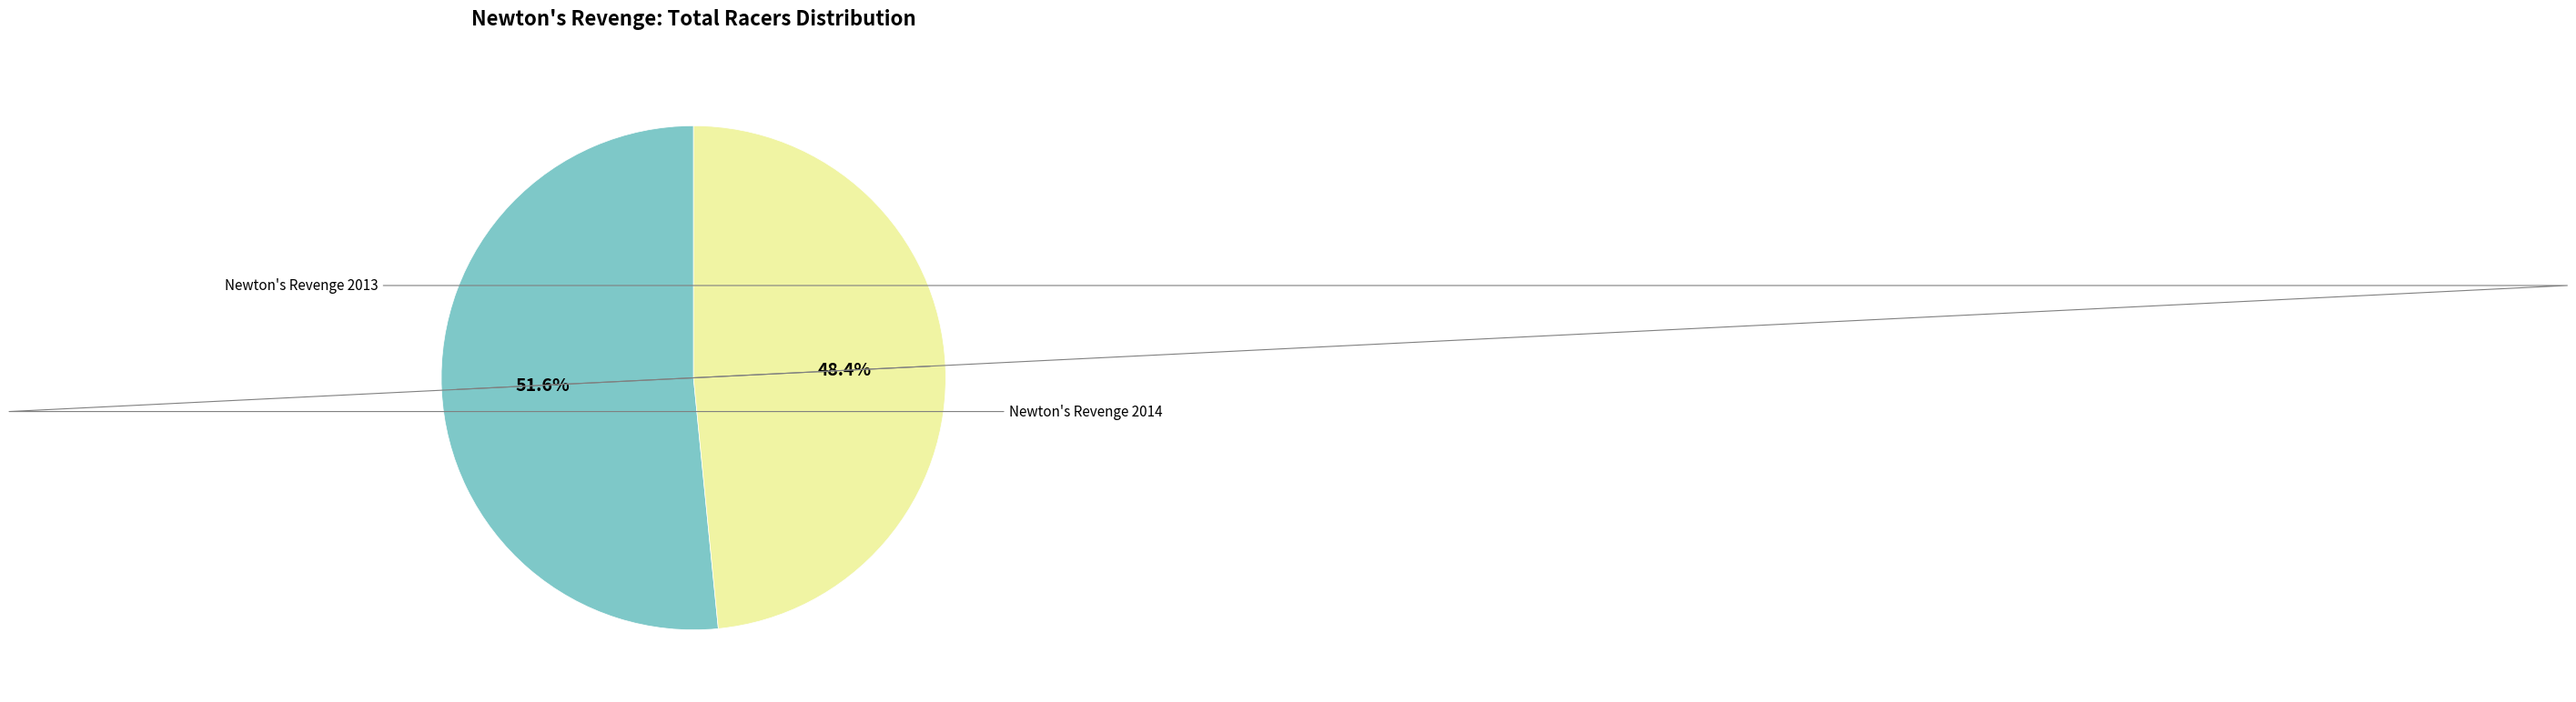

Is there a majority slice in this chart?

Yes